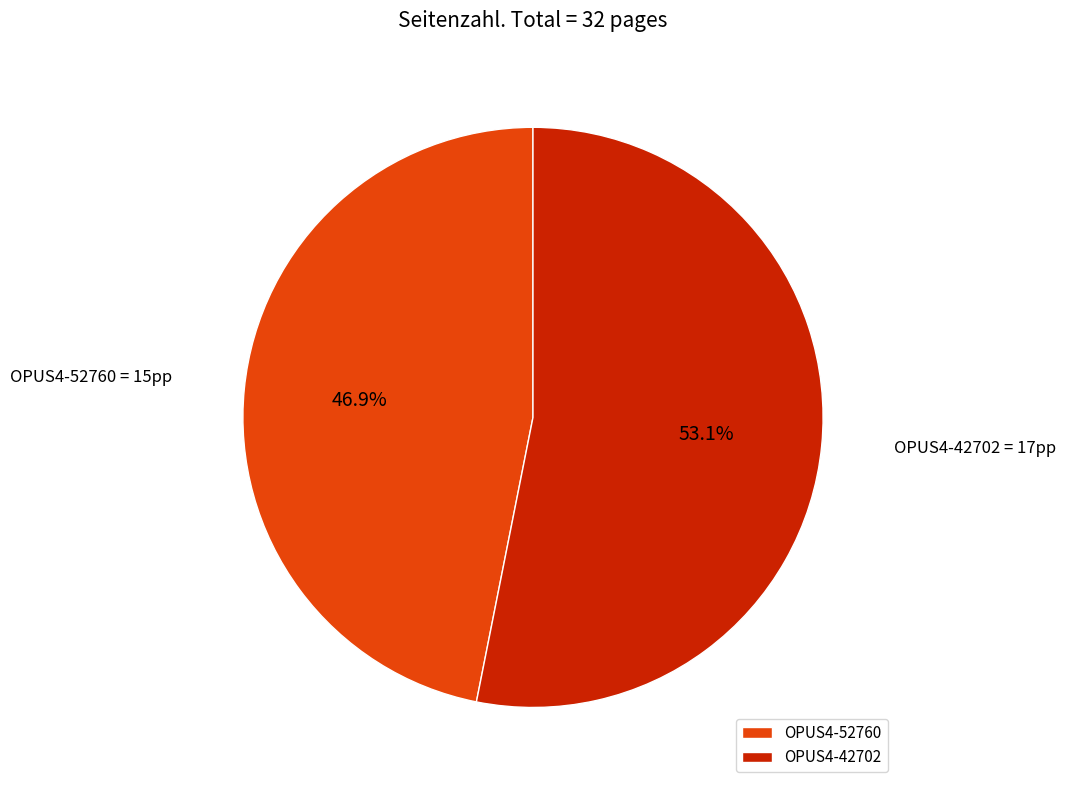

Is it true that OPUS4-42702 is 53% of the pie?

True